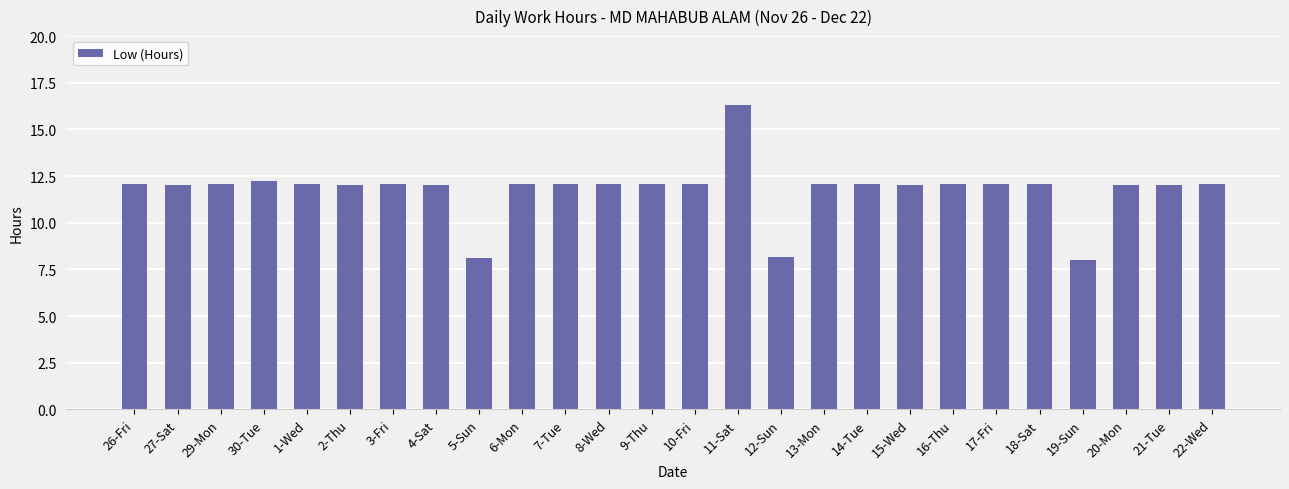

Is it true that the value at 1-Wed is 12.1?

True